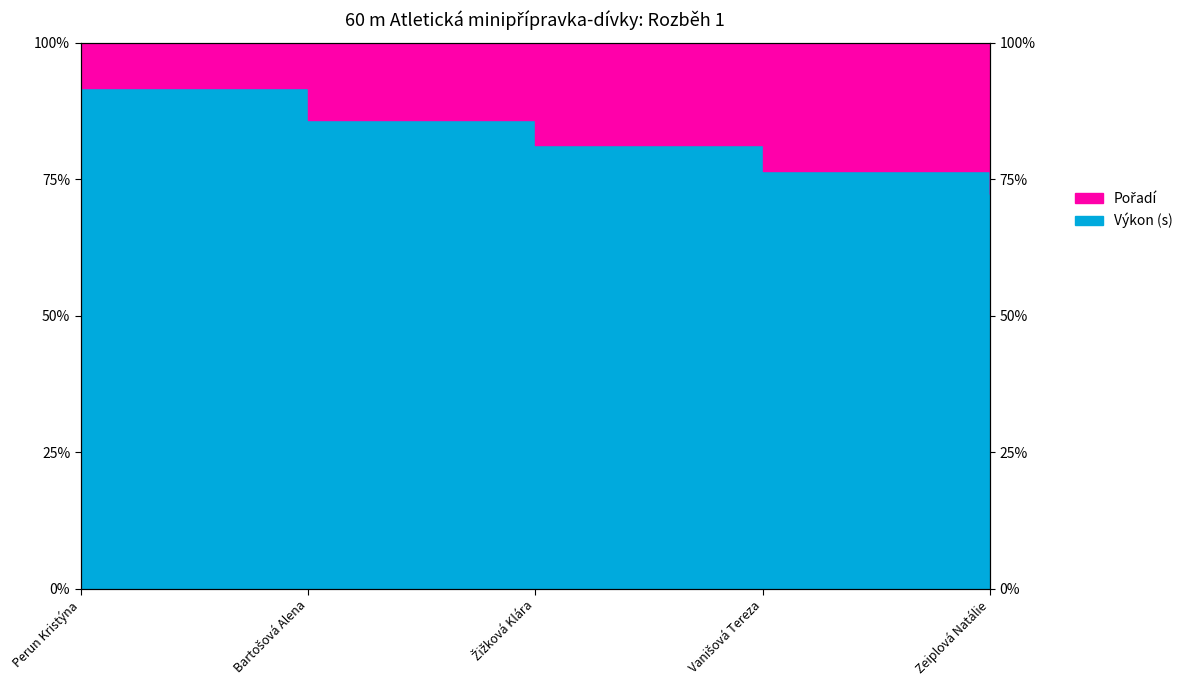

What is the difference between the maximum and minimum values?

19.4